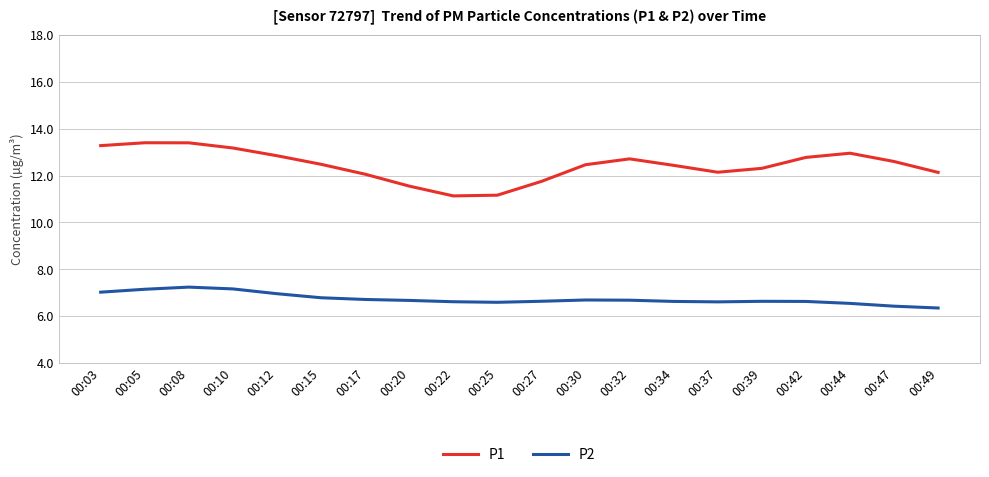

What is the maximum value shown in the chart?

13.4